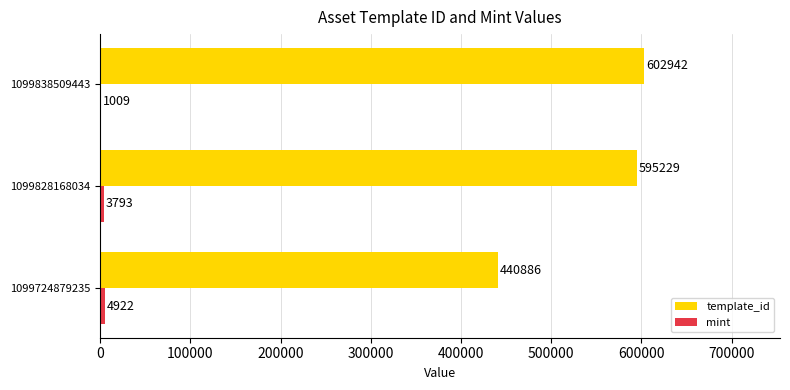

What is the total value across all series at 1099838509443?

603951